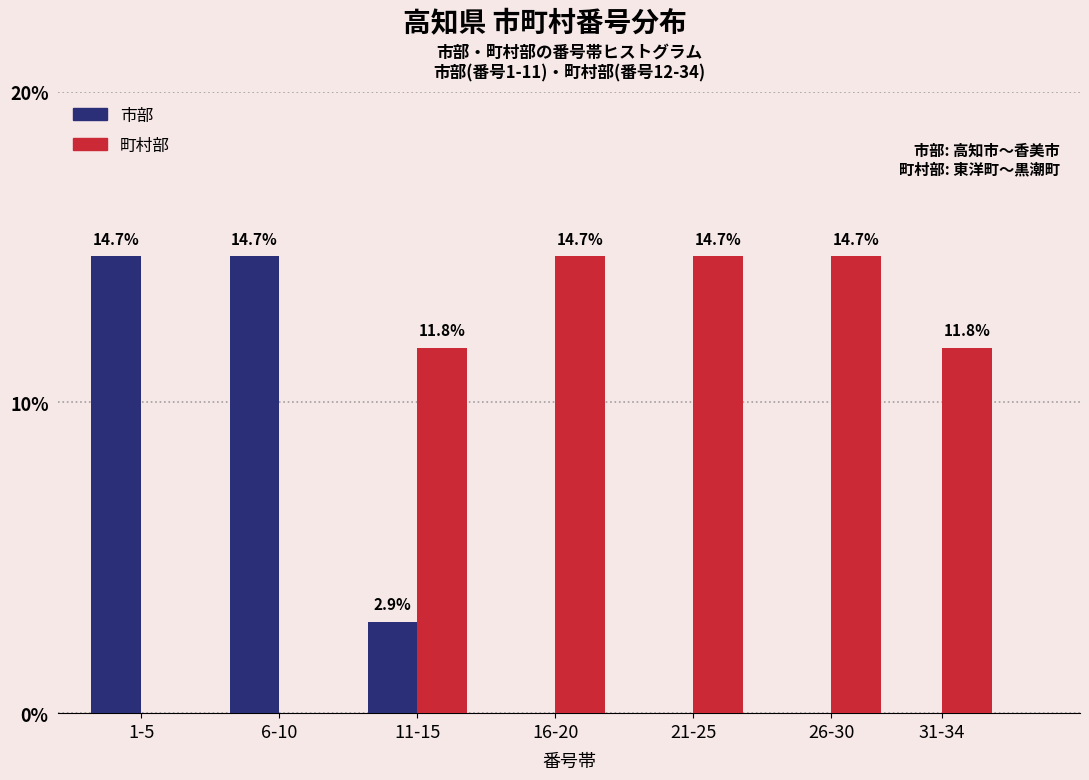

Reading left to right, list all the values displayed in this chart.

市部: 1-5=14.7	6-10=14.7	11-15=2.9	16-20=0.0	21-25=0.0	26-30=0.0	31-34=0.0
町村部: 1-5=0.0	6-10=0.0	11-15=11.8	16-20=14.7	21-25=14.7	26-30=14.7	31-34=11.8